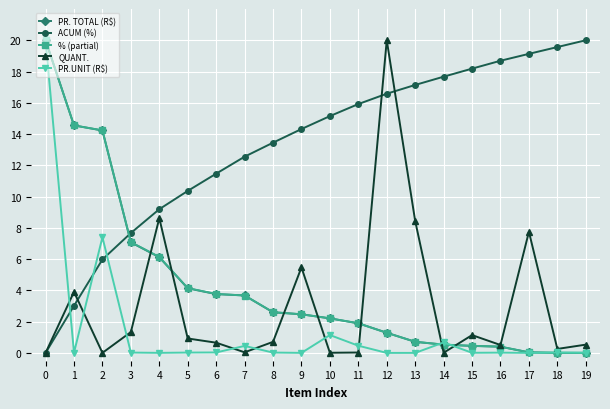

What are all the series names shown in the legend?

PR. TOTAL (R$), ACUM (%), % (partial), QUANT., PR.UNIT (R$)